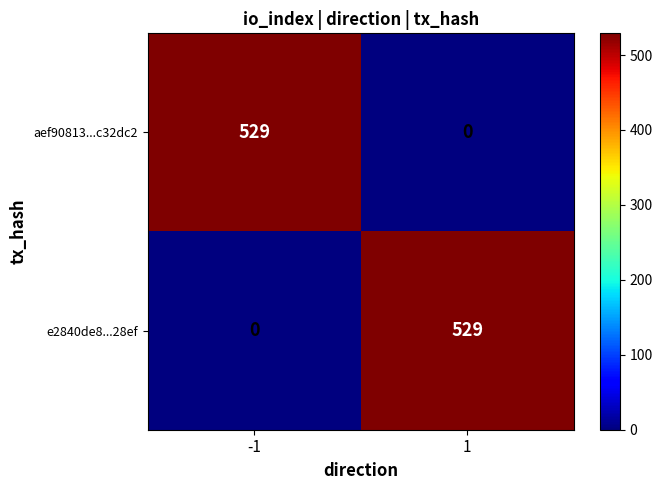

How many distinct data groups are displayed?

2